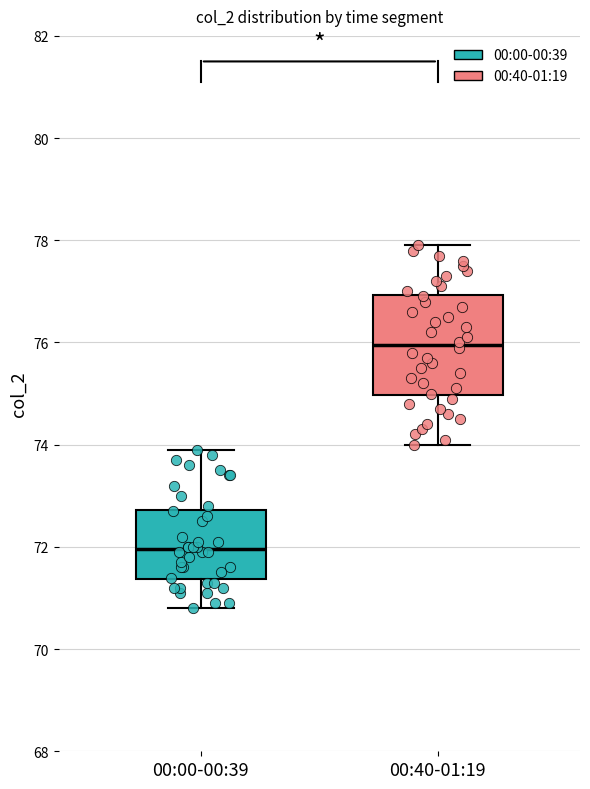

Which box has the lowest median line?

00:00-00:39